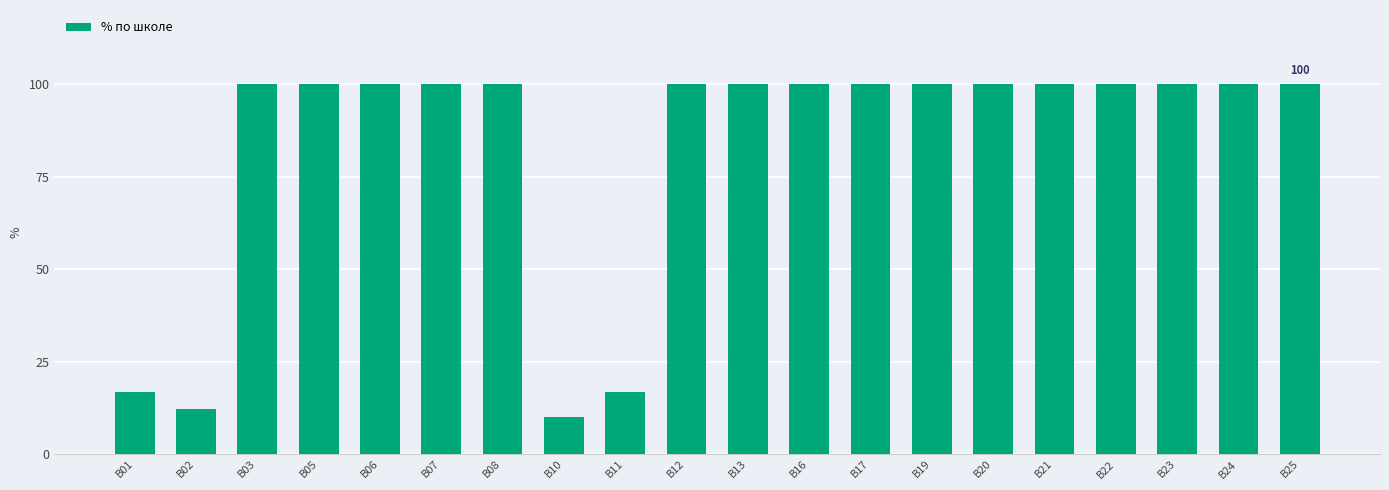

The value at B21 is 68.9. True or false?

False